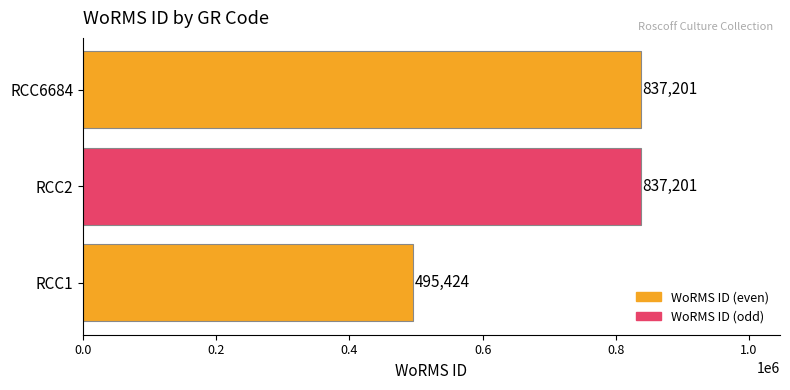

What is the average value?

723275